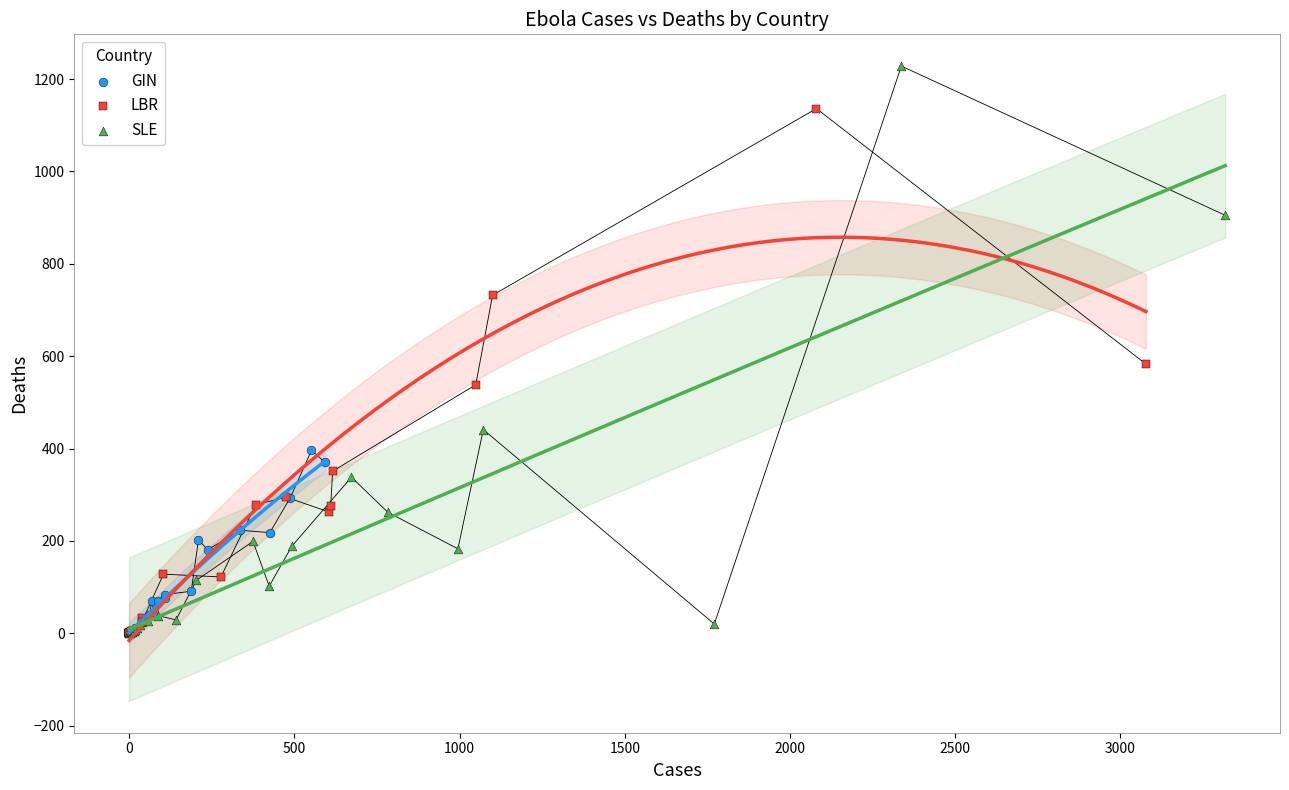

What are all the series names shown in the legend?

GIN, LBR, SLE